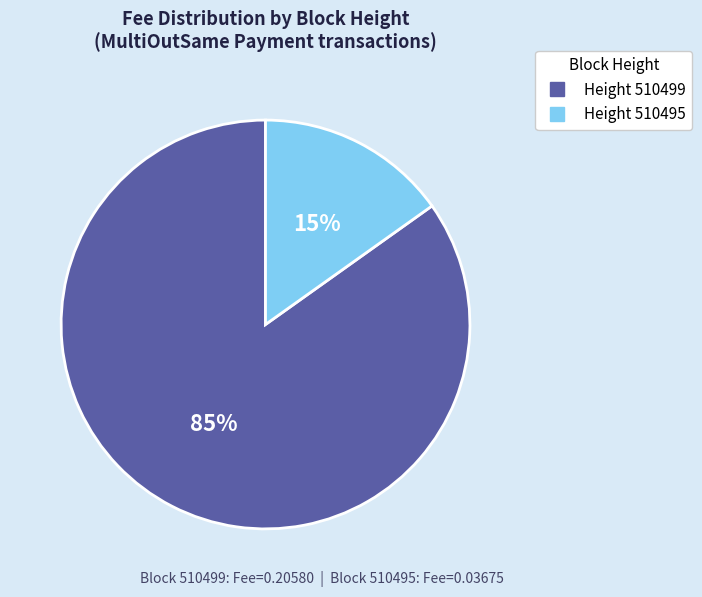

To the nearest percent, what is the average slice percentage?

50%